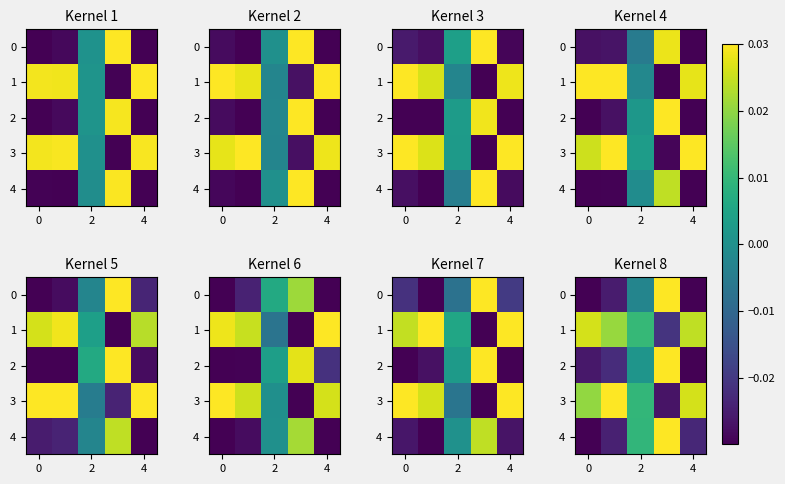

True or false: 0 has a value of -0.0 at 0.

False